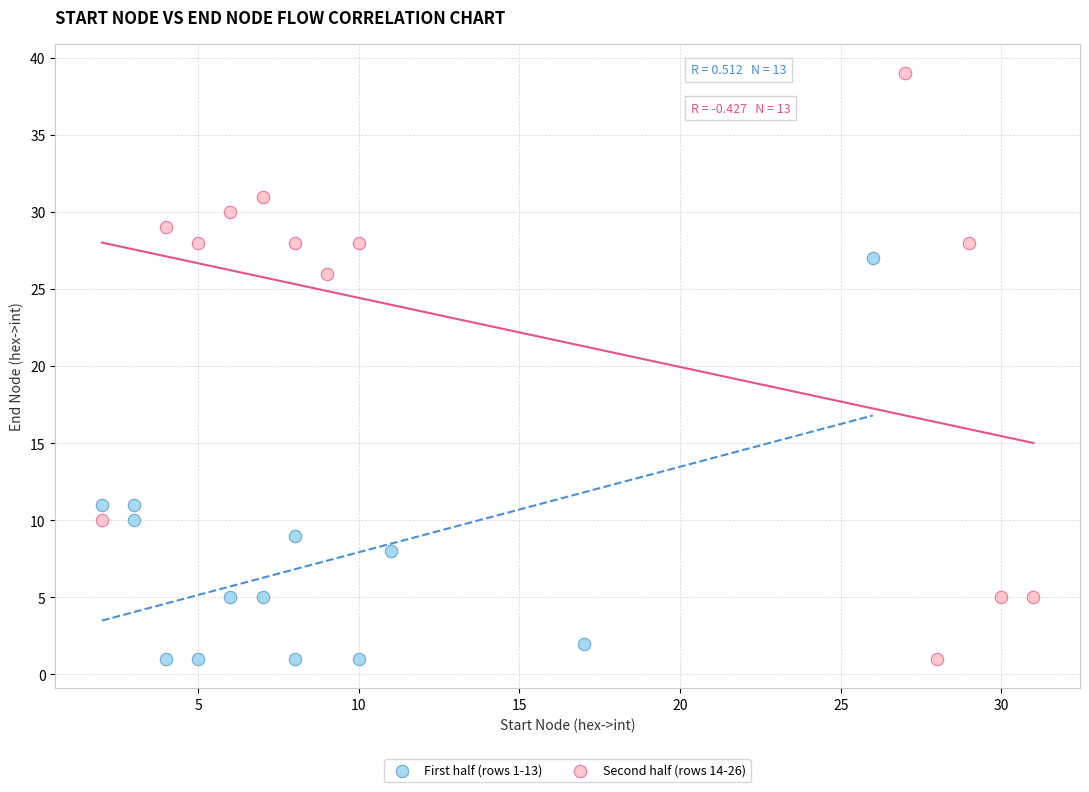

Which series reaches the maximum Y coordinate?

Second half (rows 14-26)